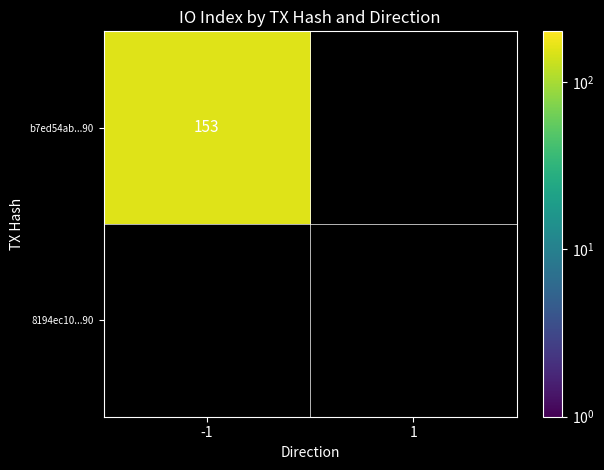

How many b7ed54ab7b79b38e1666473dbed730d3e36cc90 values are between 0 and 153?

2